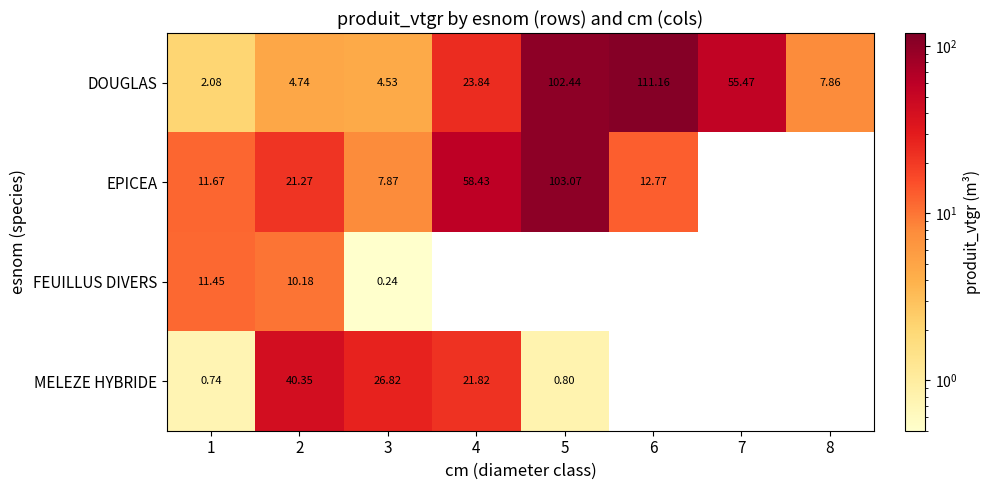

How many series are shown in this chart?

4